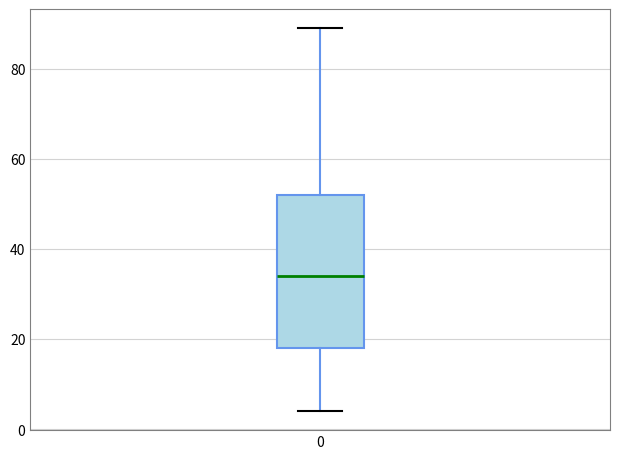

Where does the median line of the box at x = 0 sit on the y-axis? The values are not printed on the chart, so give them approximately, as read against the axis.

34